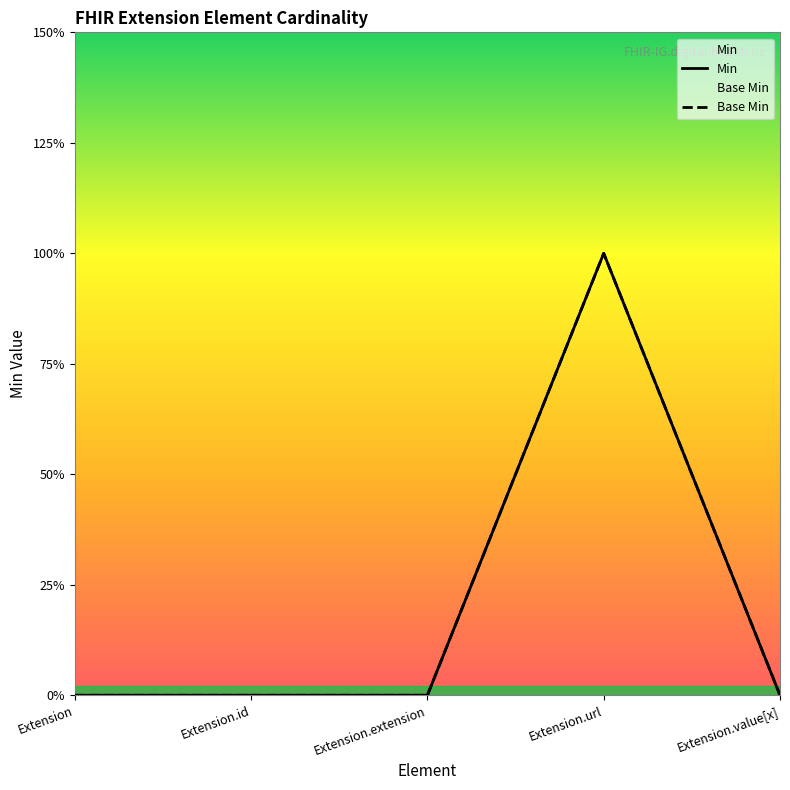

True or false: Min and Base Min intersect in this chart.

False